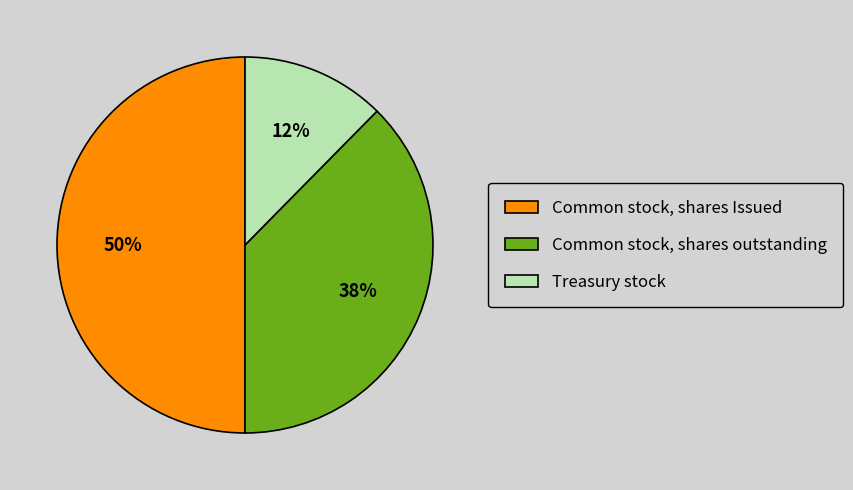

Which has a higher value, Treasury stock or Common stock, shares outstanding?

Common stock, shares outstanding